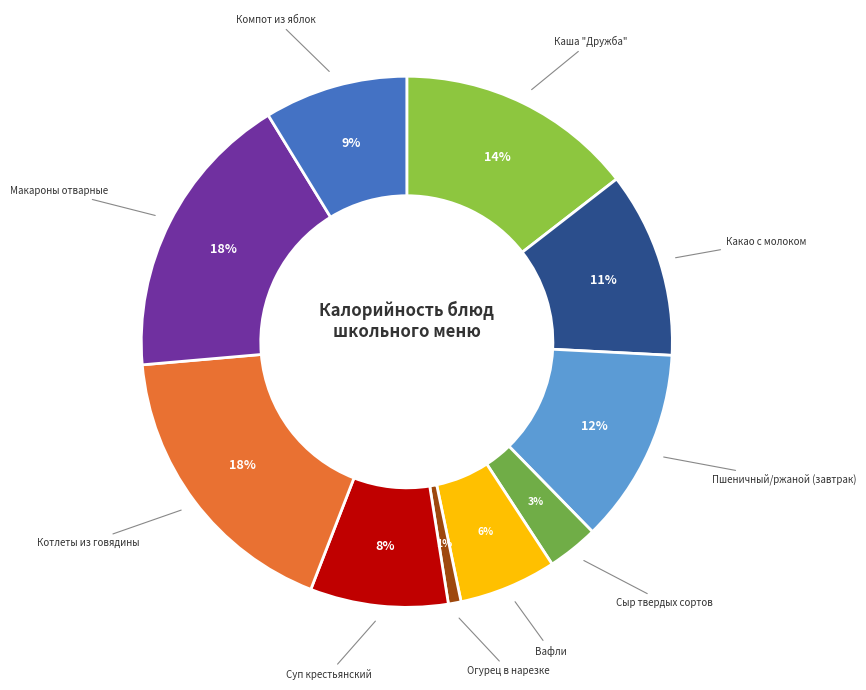

What is the ratio of the value at Котлеты из говядины to the value at Вафли?

3.0